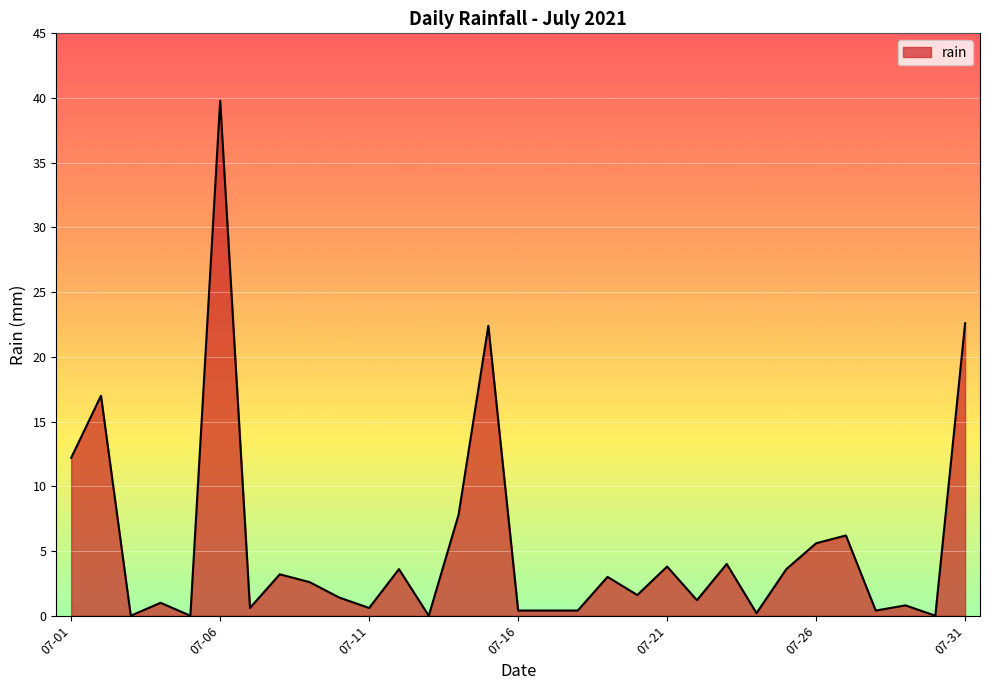

What is the greatest value displayed?

39.8